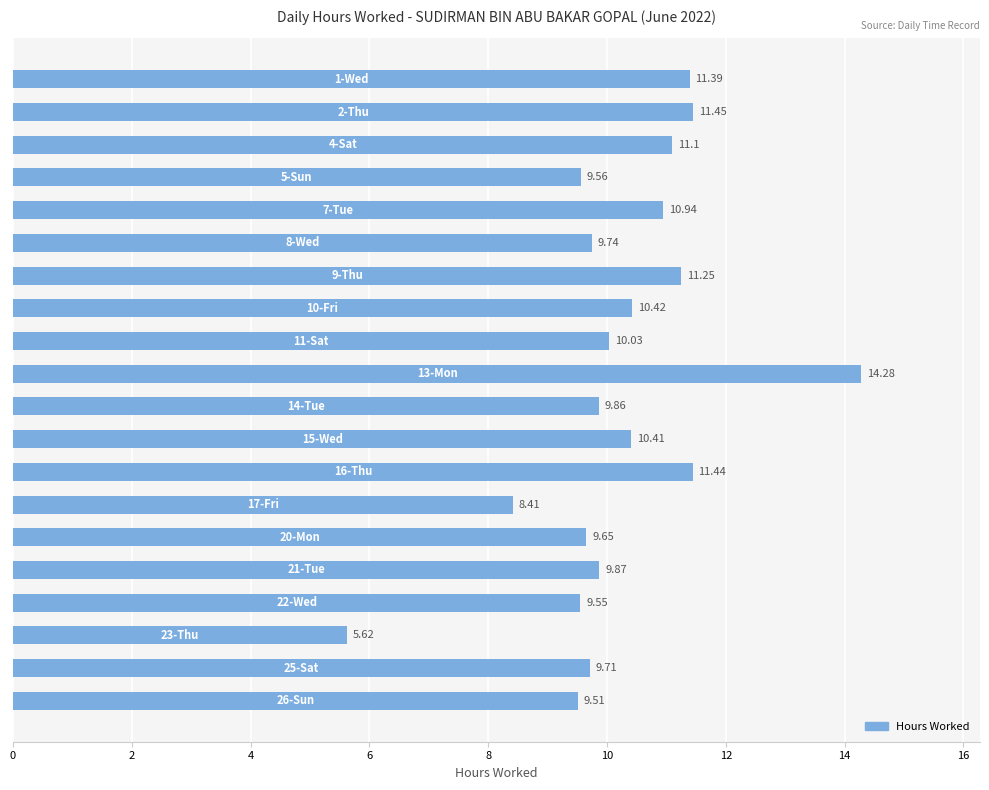

How many bars are there in total?

20